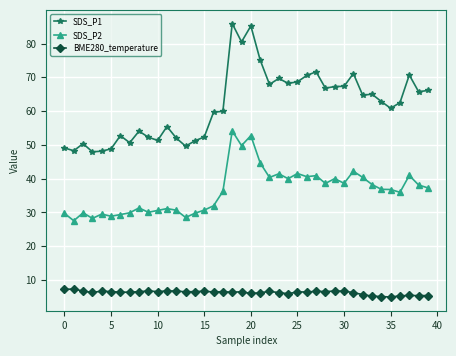

Which series has the largest total across all categories?

SDS_P1